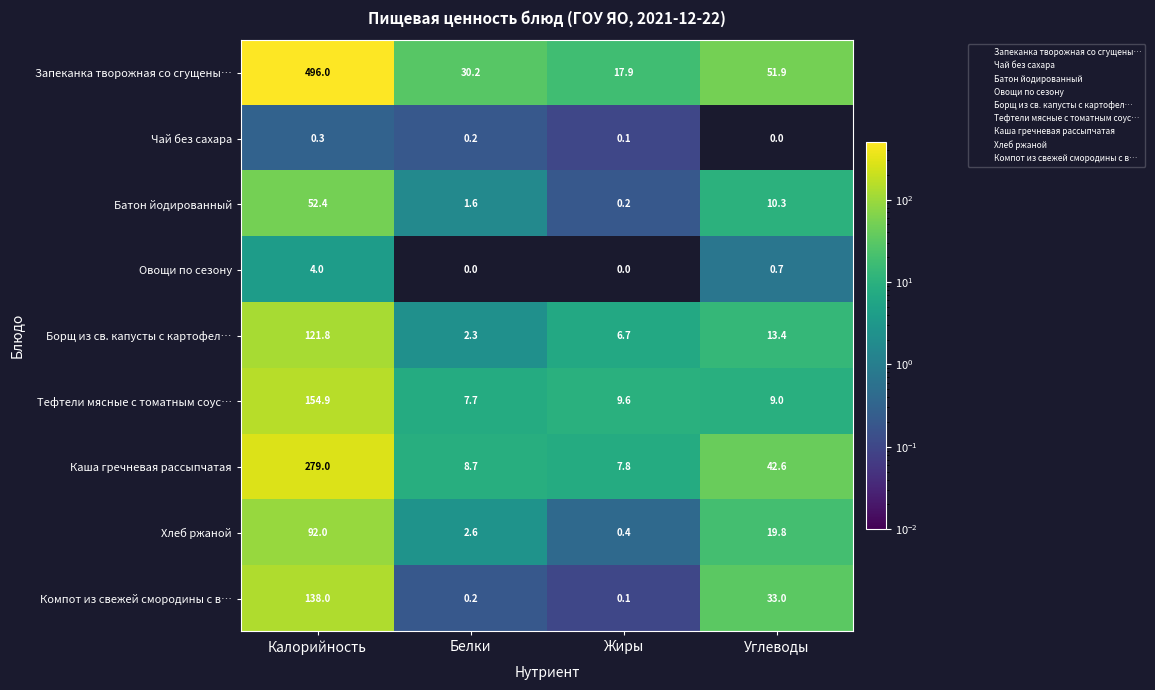

What is the difference between the maximum and minimum values in the Батон йодированный series?

52.2